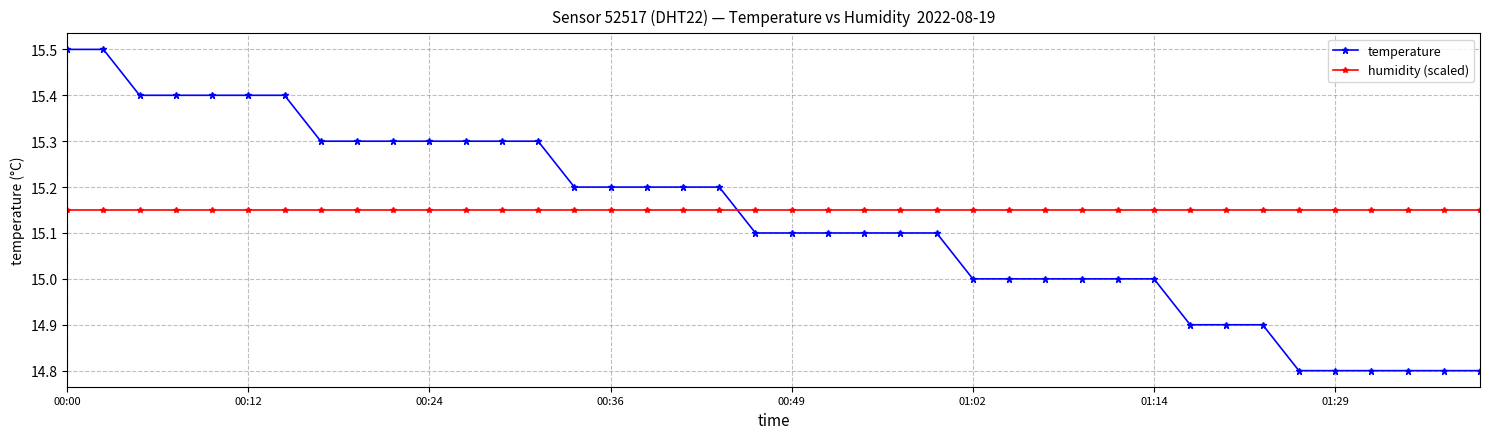

What is the value of the temperature point at the 35th from the left?

14.8